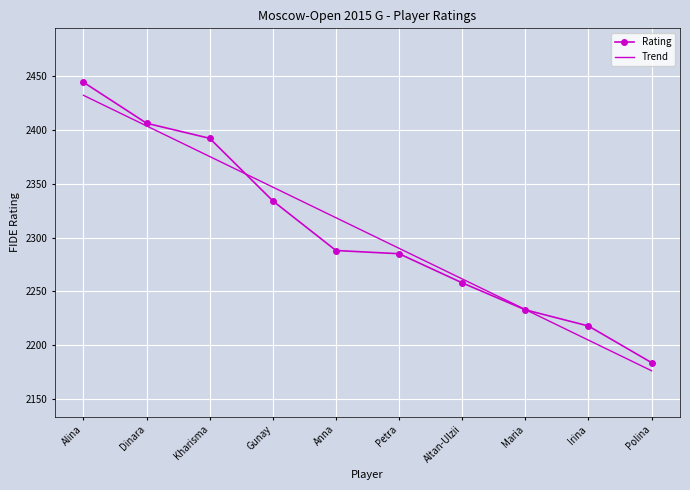

List the labels in order of Trend value, largest first.

Alina, Dinara, Kharisma, Gunay, Anna, Petra, Altan-Ulzii, Maria, Irina, Polina